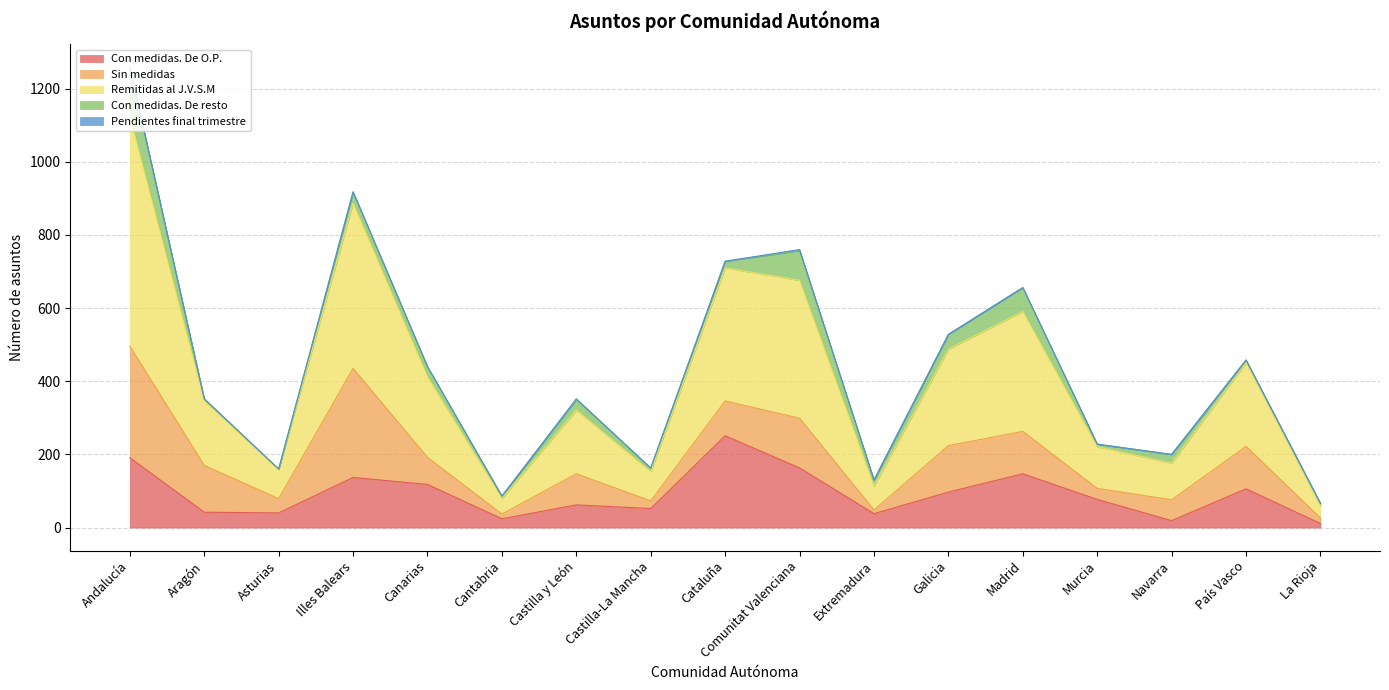

Count the number of data series in this chart.

5